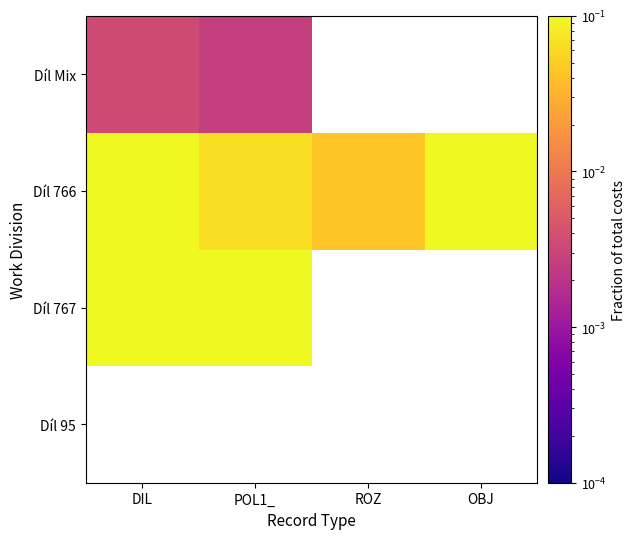

Between ROZ and OBJ, which is larger?

OBJ